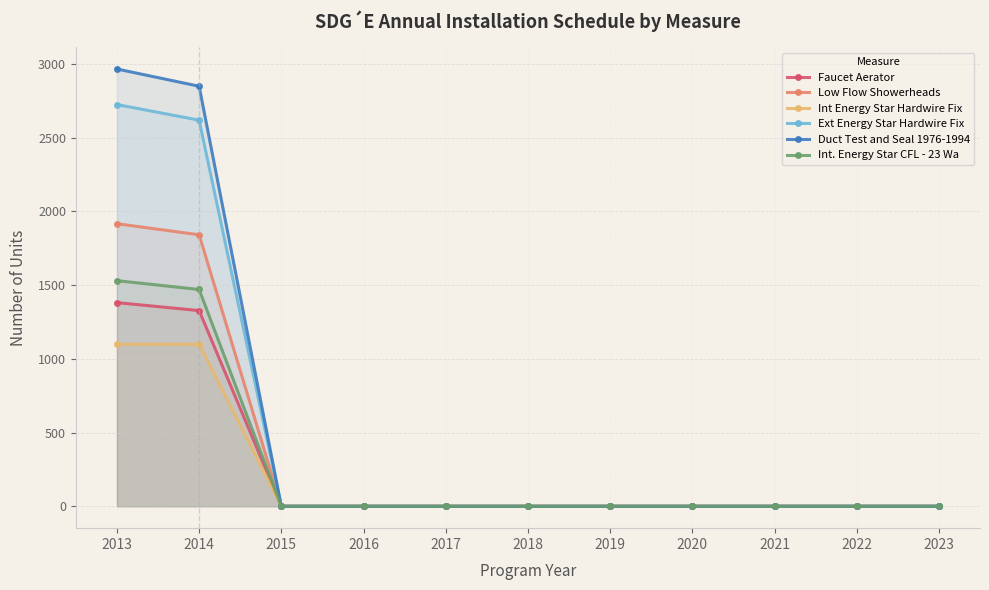

How many lines are shown in the chart?

6